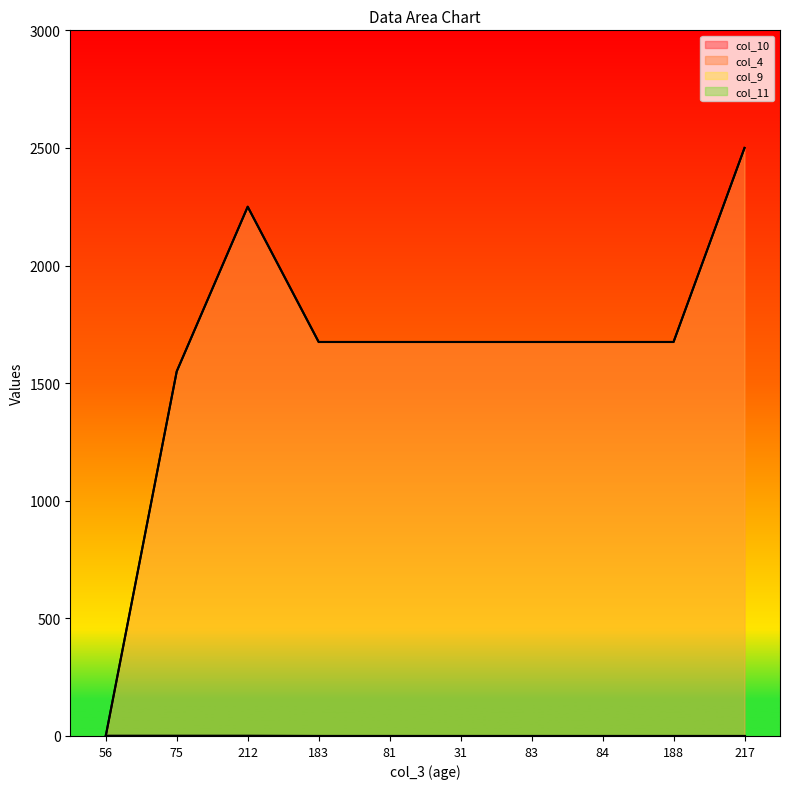

Does the chart have visible grid lines?

No